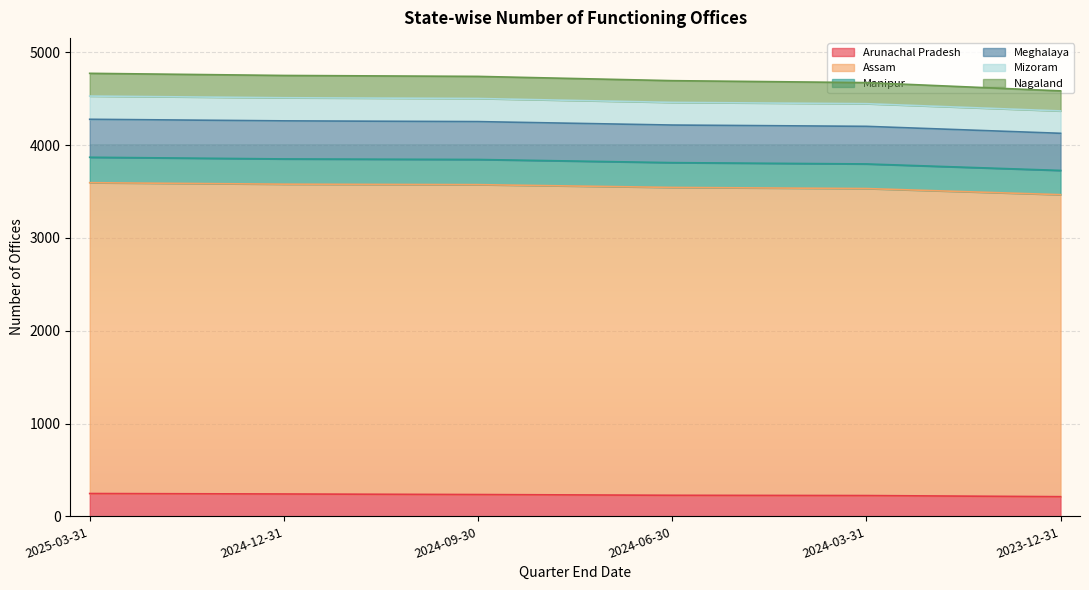

What is the difference between the Assam values at 2024-12-31 and 2023-12-31?

113